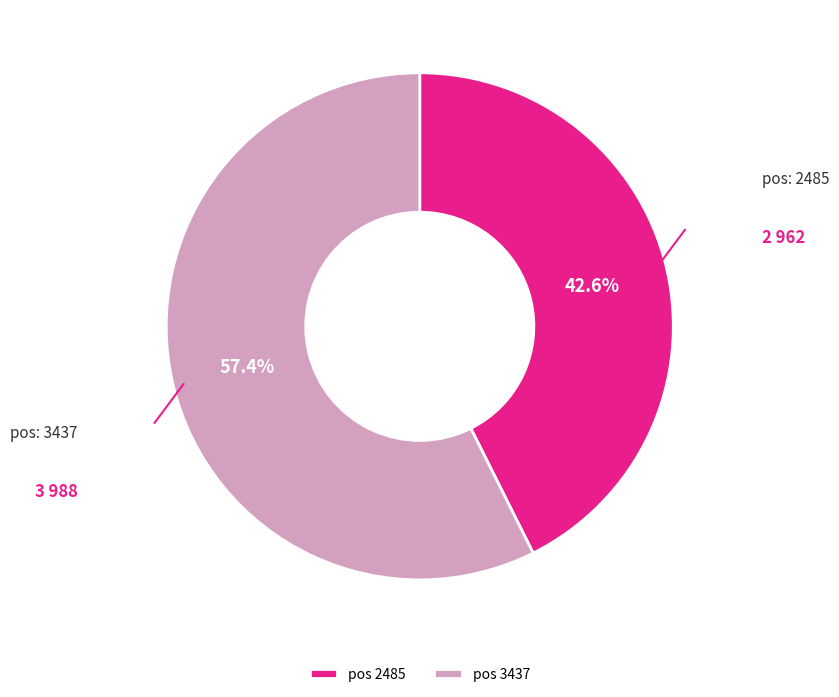

What percentage do pos 3437 and pos 2485 together represent?

100.0%